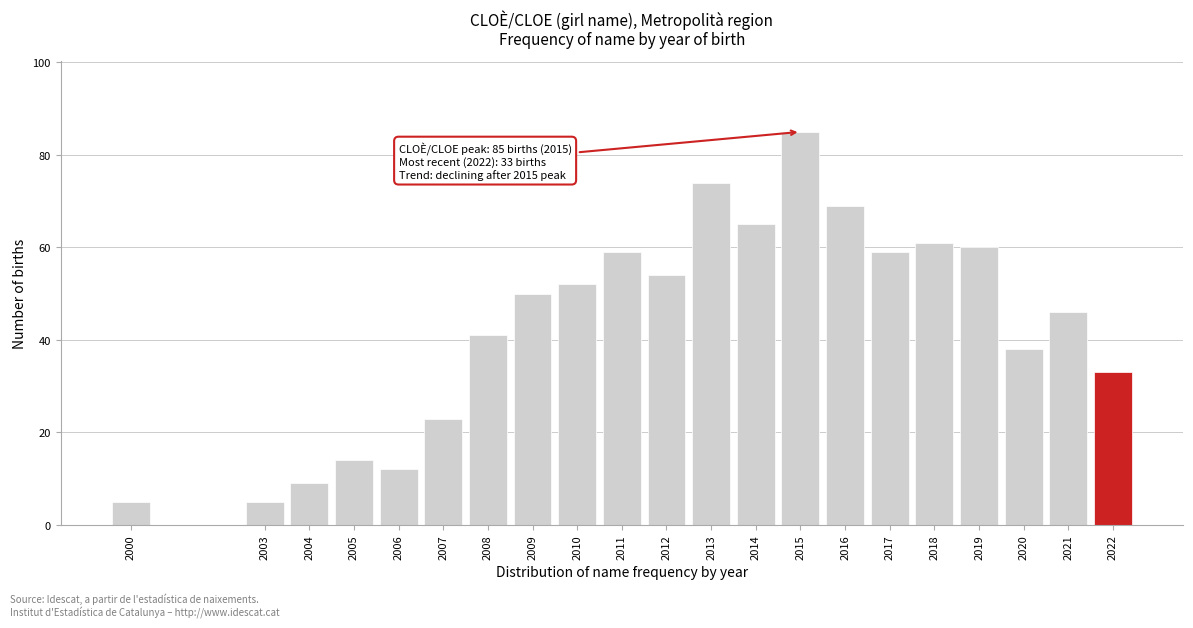

Reading right to left, extract all data points from this chart.

2022=33	2021=46	2020=38	2019=60	2018=61	2017=59	2016=69	2015=85	2014=65	2013=74	2012=54	2011=59	2010=52	2009=50	2008=41	2007=23	2006=12	2005=14	2004=9	2003=5	2000=5